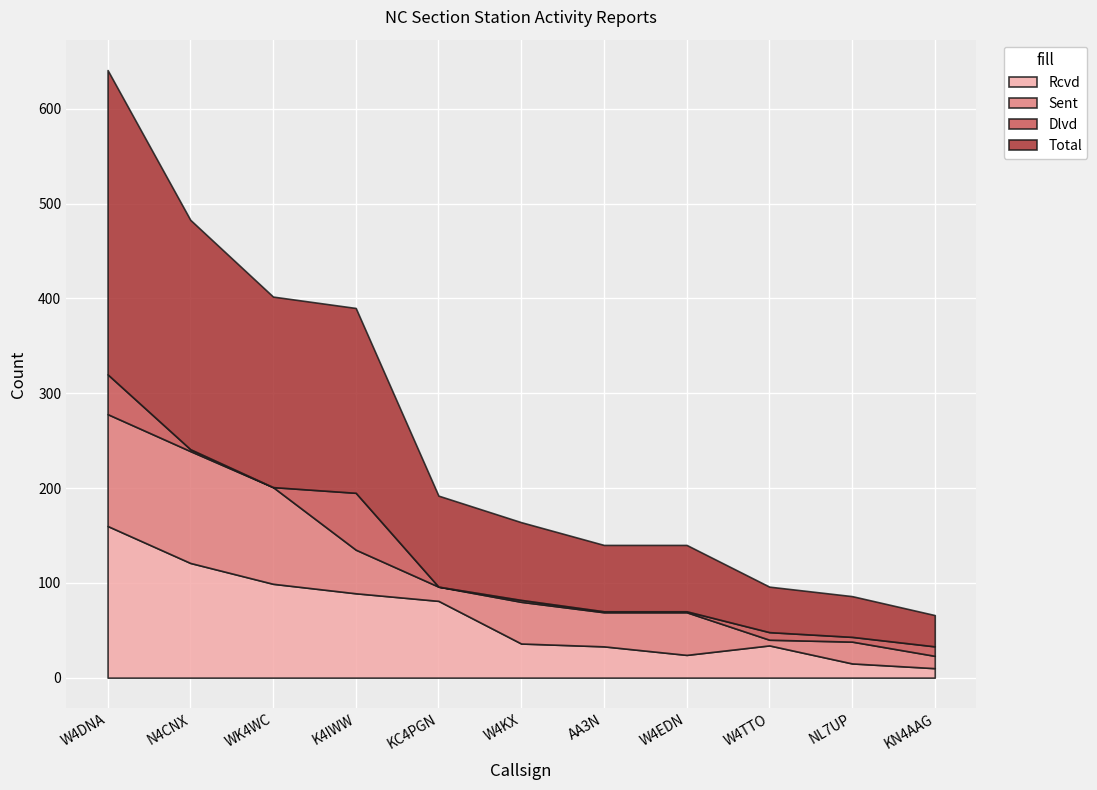

True or false: Sent and Dlvd cross at least once.

True